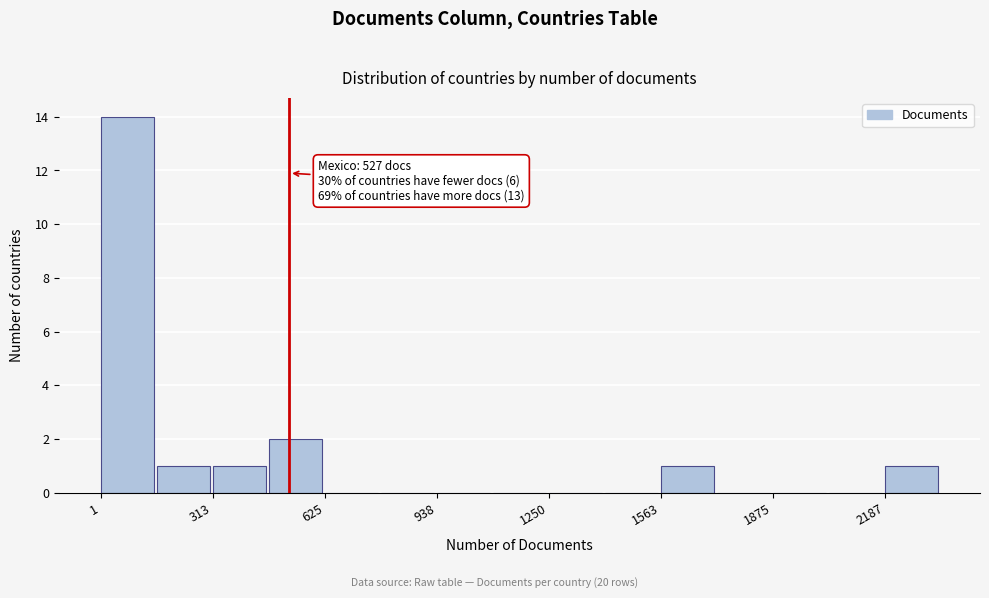

Read against the x-axis, roughly where is the centre of the tallest bar?

100